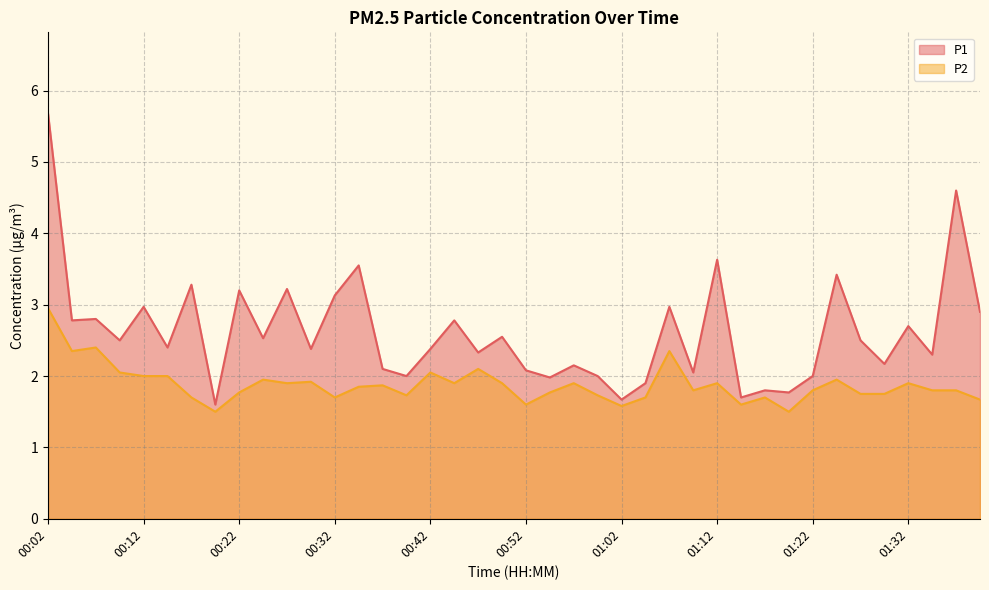

What is the highest value of the P1 series?

5.7